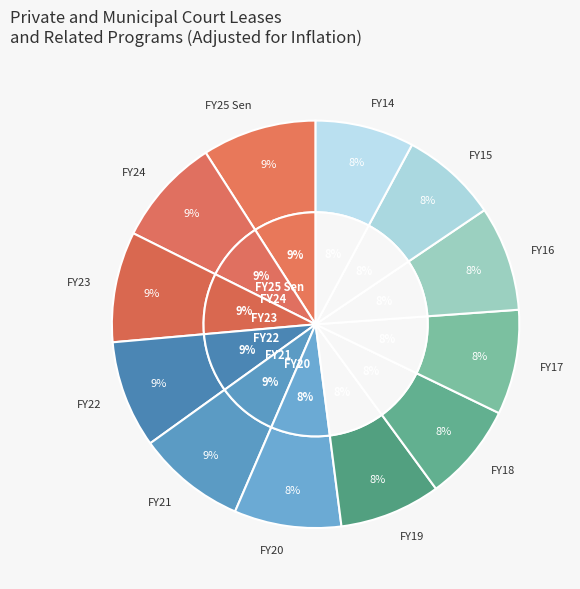

True or false: FY14 accounts for 16% of the total.

False